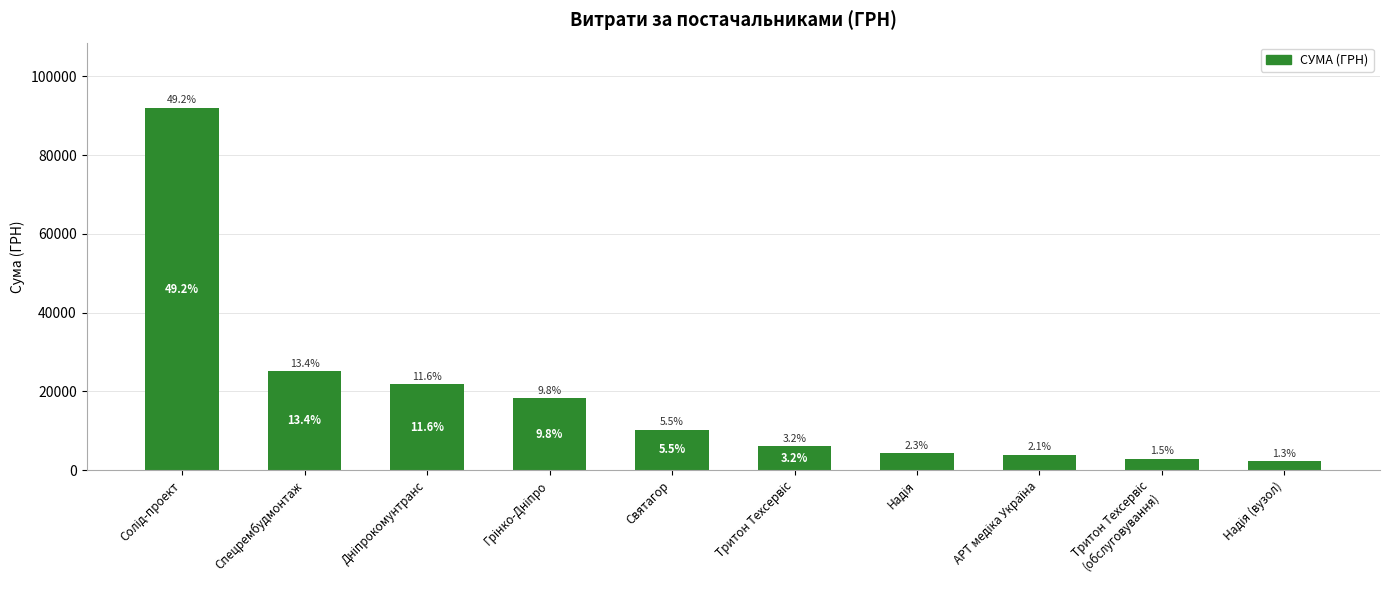

Does the chart contain any negative values?

No